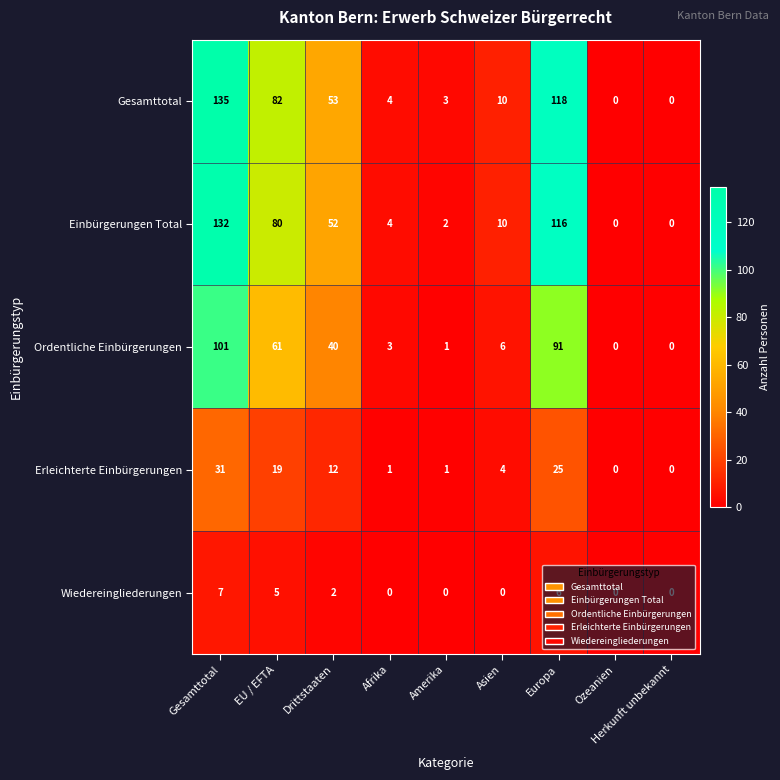

Which series has the largest total across all categories?

Gesamttotal